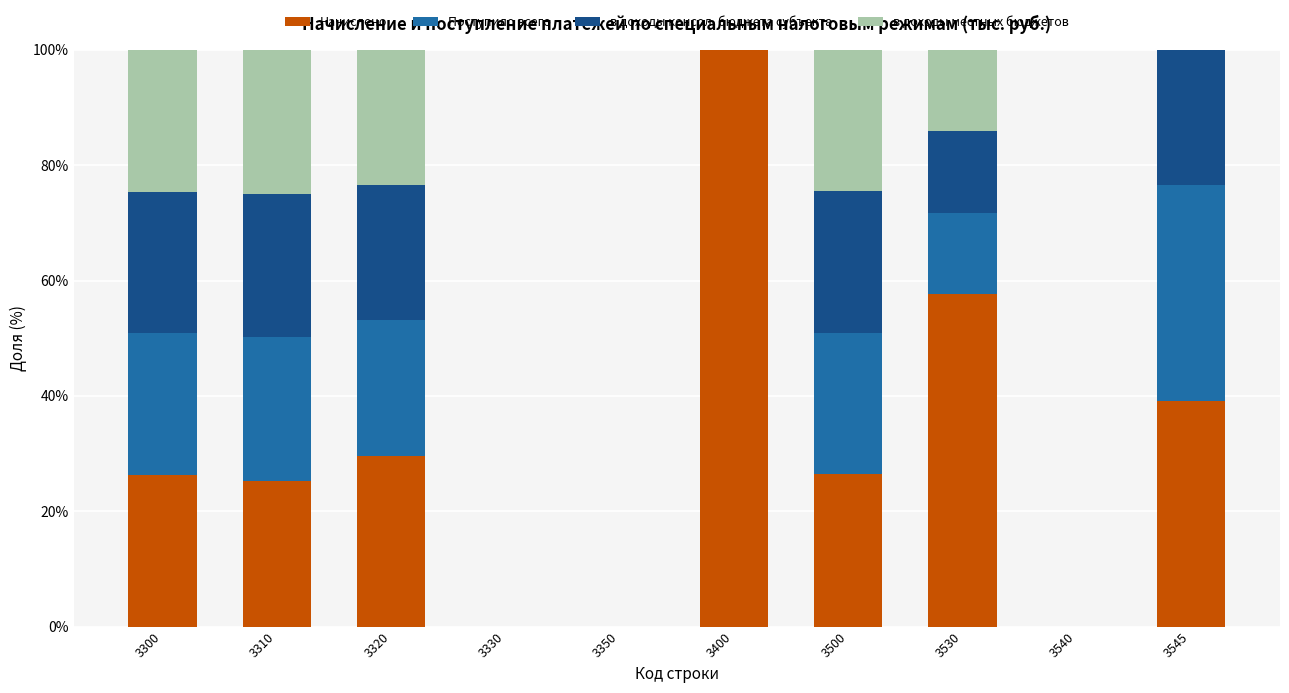

How many series are shown in this chart?

4